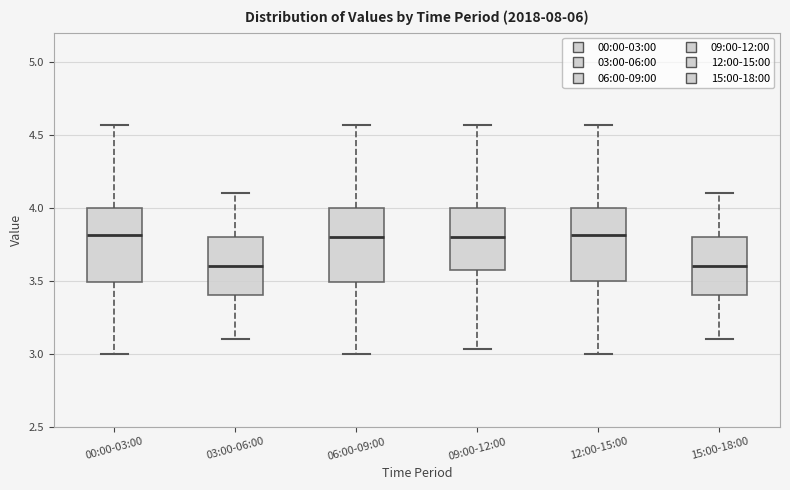

Reading left to right, read every box against the y-axis: the position of its median line, the range the box covers, and the ends of its whiskers. The values are not printed on the chart, so give them approximately, as read against the axis.

00:00-03:00: median 3.80, box 3.50 to 4.00, whiskers 3.00 to 4.55
03:00-06:00: median 3.60, box 3.40 to 3.80, whiskers 3.10 to 4.10
06:00-09:00: median 3.80, box 3.50 to 4.00, whiskers 3.00 to 4.55
09:00-12:00: median 3.80, box 3.60 to 4.00, whiskers 3.05 to 4.55
12:00-15:00: median 3.80, box 3.50 to 4.00, whiskers 3.00 to 4.55
15:00-18:00: median 3.60, box 3.40 to 3.80, whiskers 3.10 to 4.10